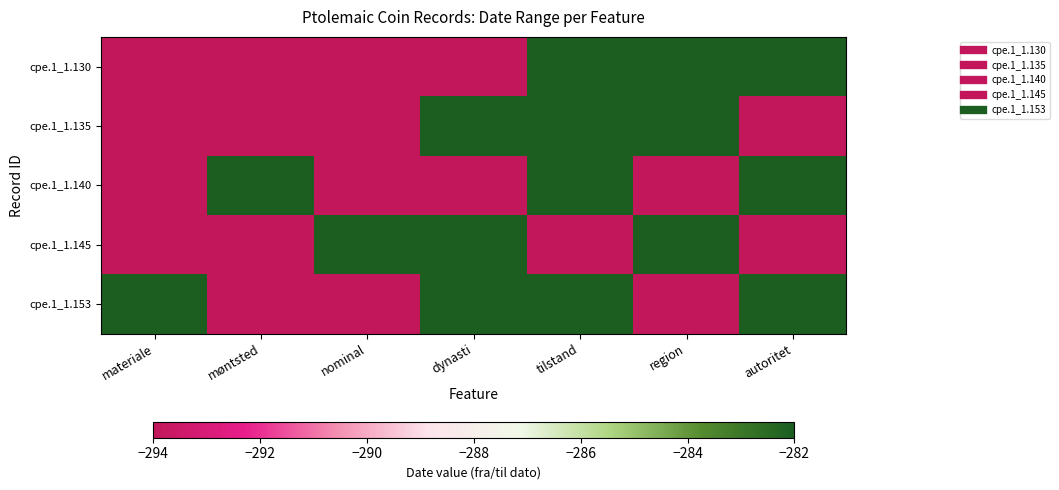

At which category is the sum across all series the highest?

tilstand